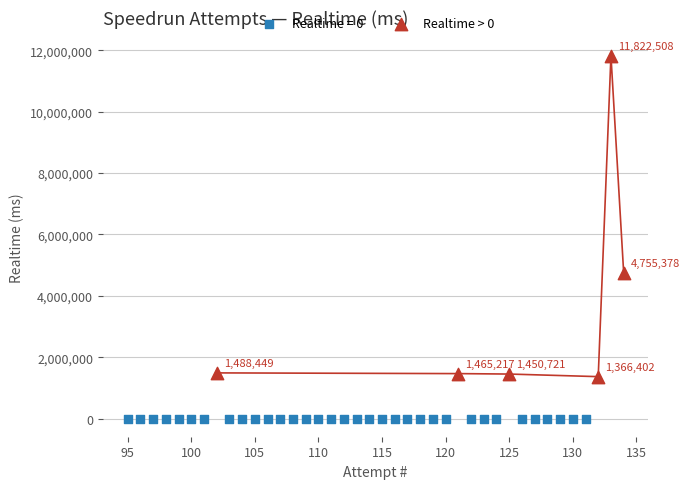

Which series contains the highest Y value?

Realtime > 0